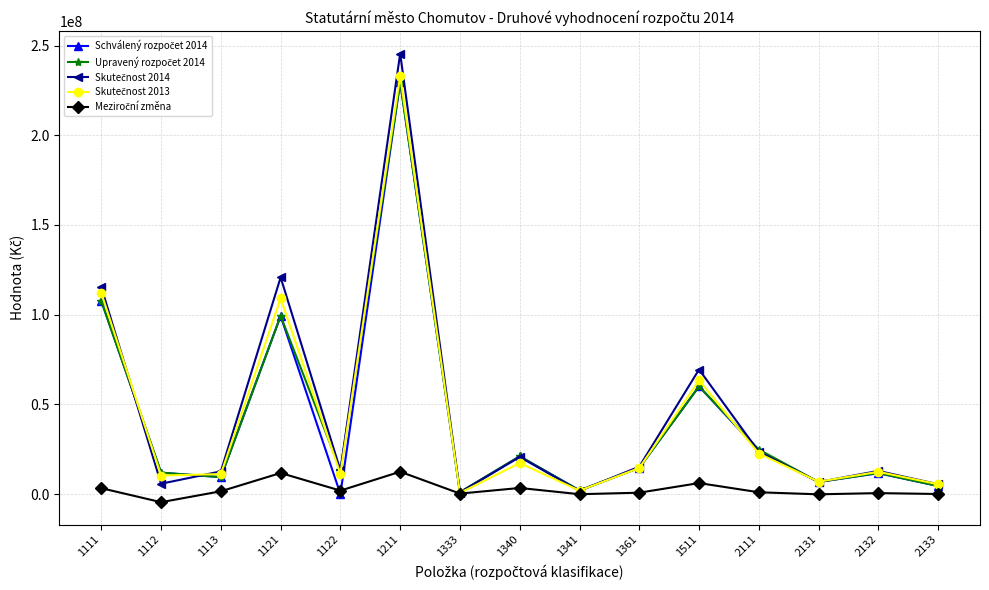

What is the maximum value shown in the chart?

245616063.1